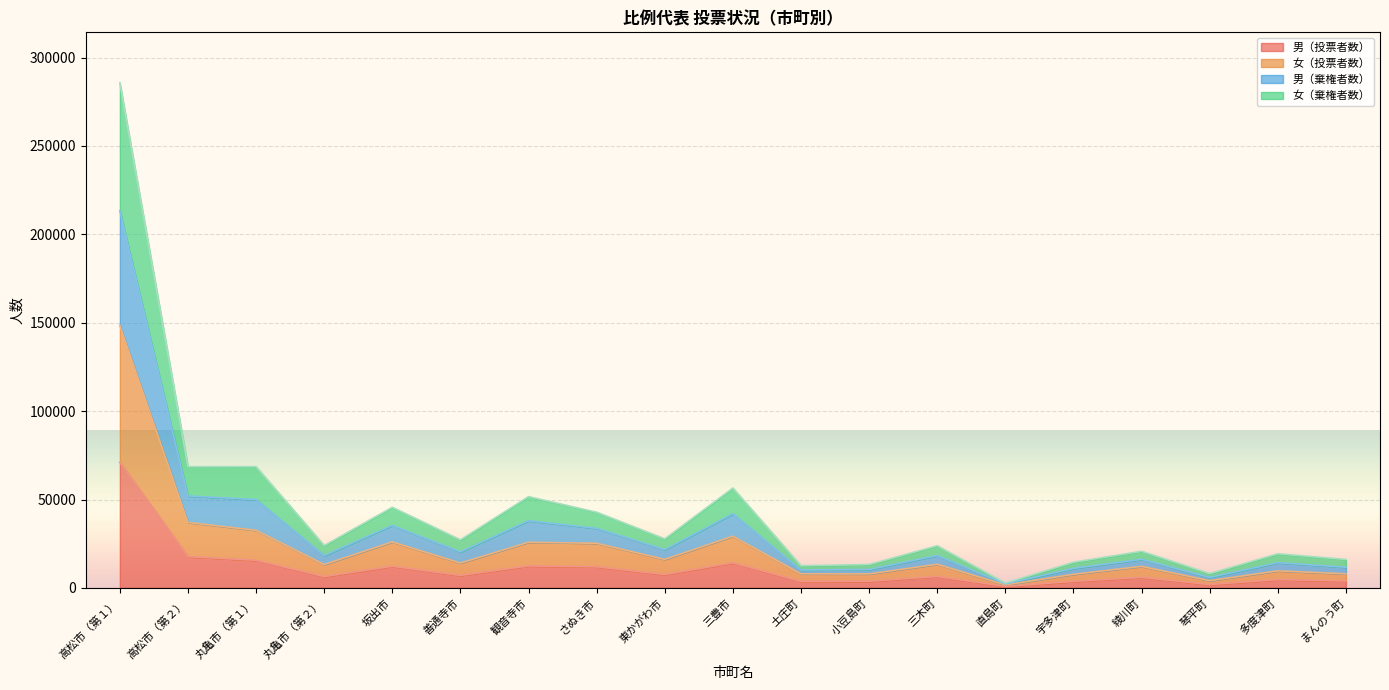

At which label is 男（投票者数） closest to 35951?

高松市（第２）